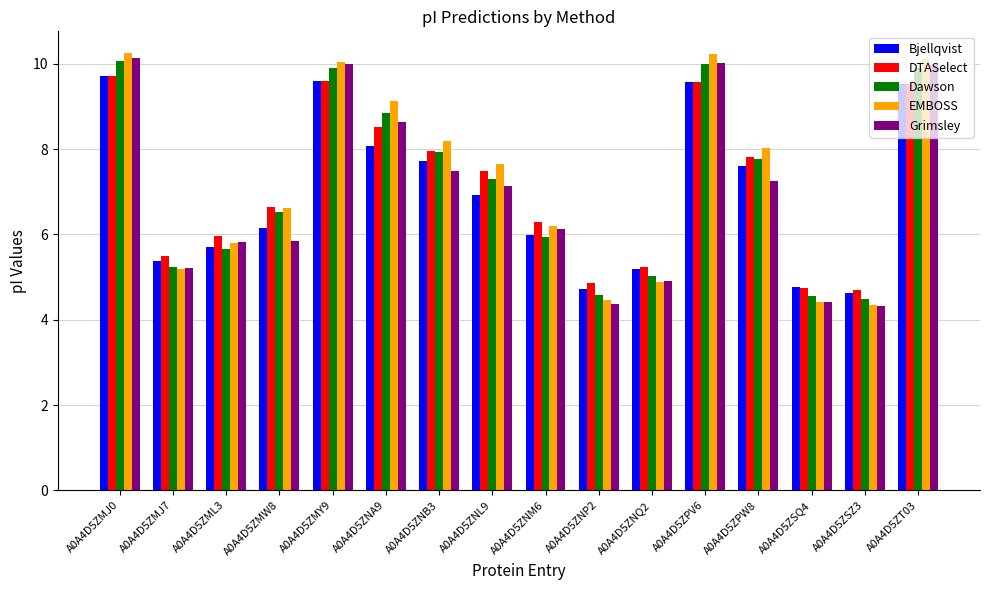

What is the maximum value shown in the chart?

10.2